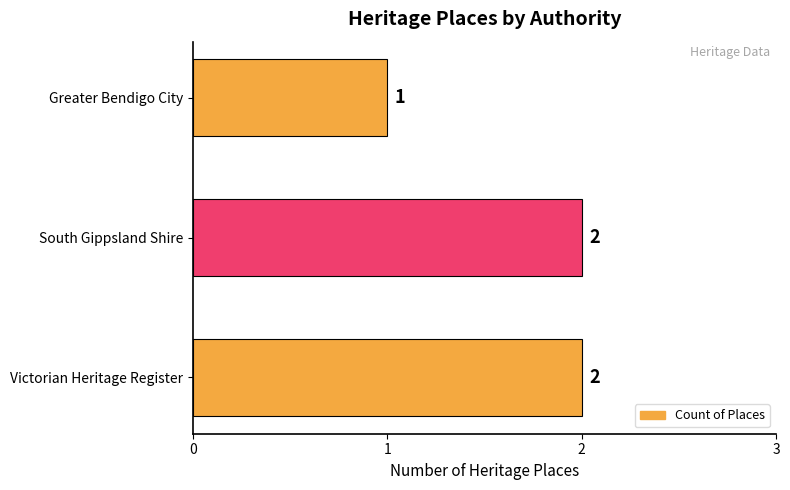

Is it true that the value at Victorian Heritage Register is 3?

False